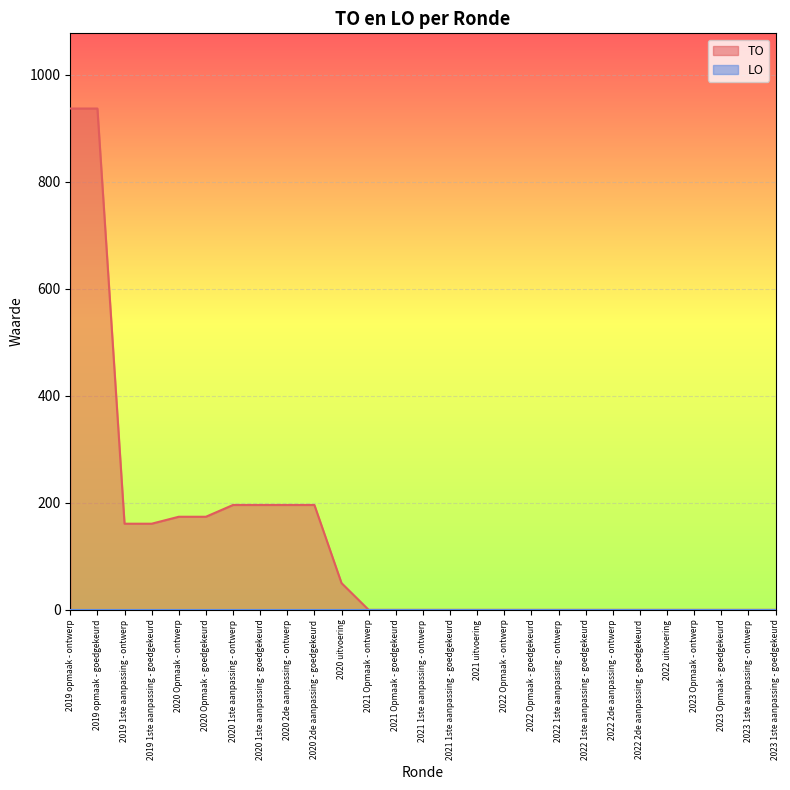

What is the sum of all values?

3378